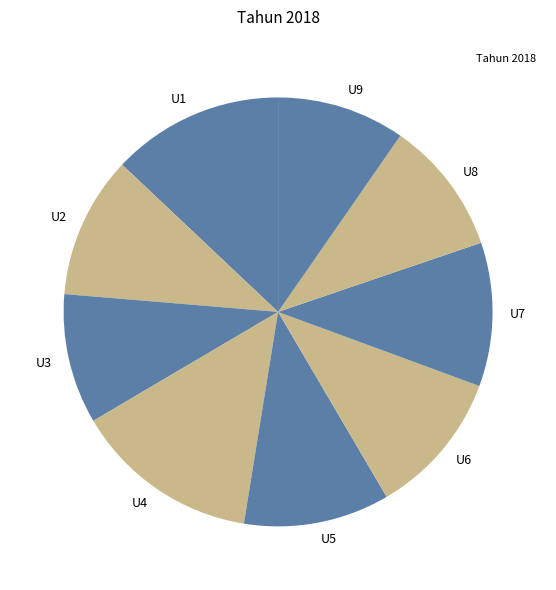

Approximately how many times larger is the value at U5 compared to U9?

1.1